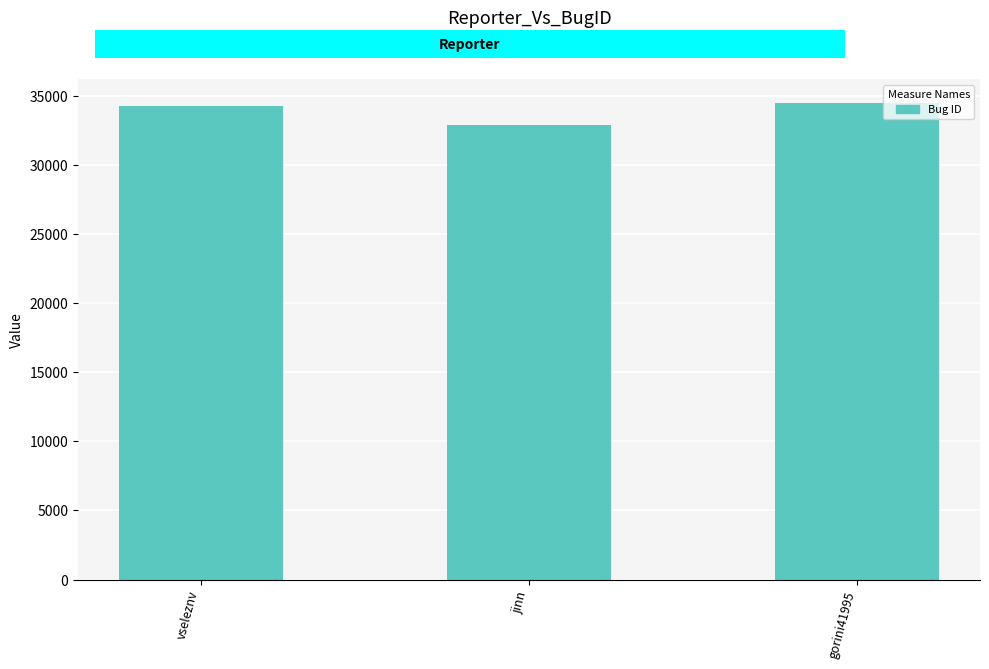

Is it true that the value at jinn is 32887?

True